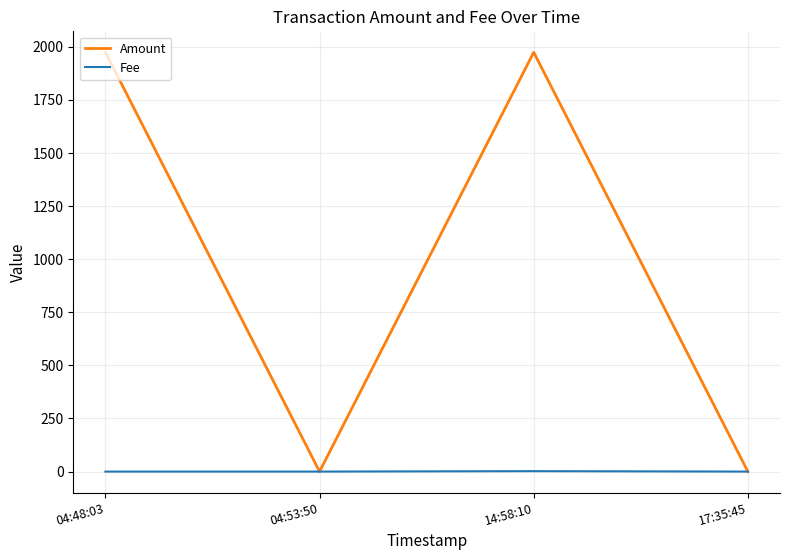

What are all the series names shown in the legend?

Amount, Fee